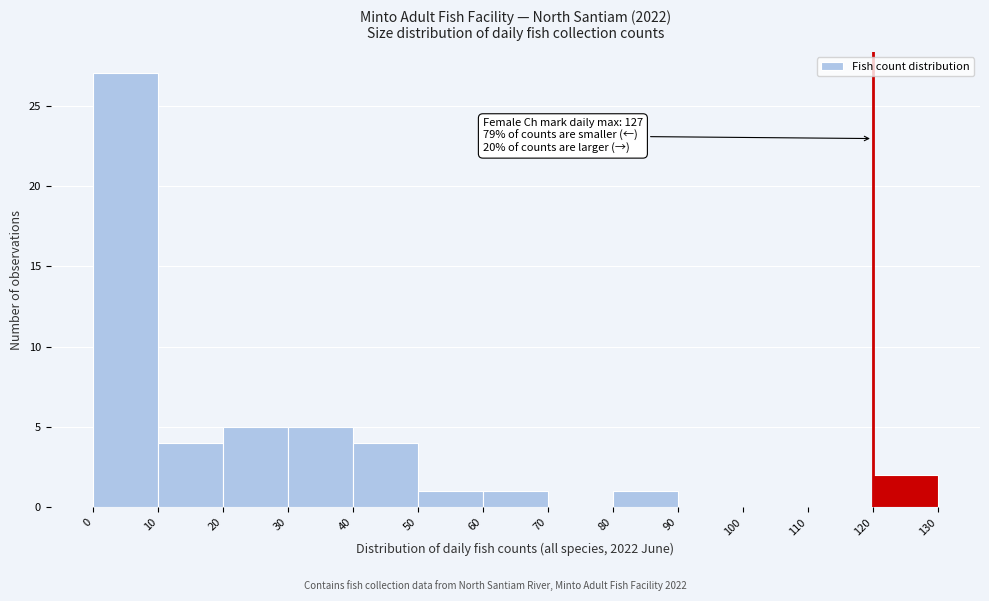

Which range on the x-axis has the tallest bar?

0 to 10